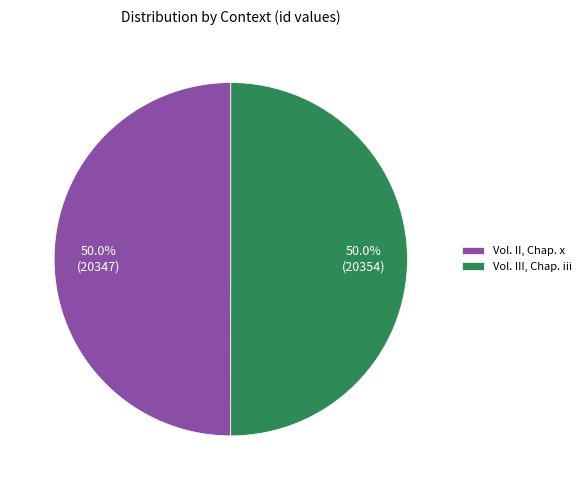

To the nearest percent, what portion does Vol. II, Chap. x represent?

50%